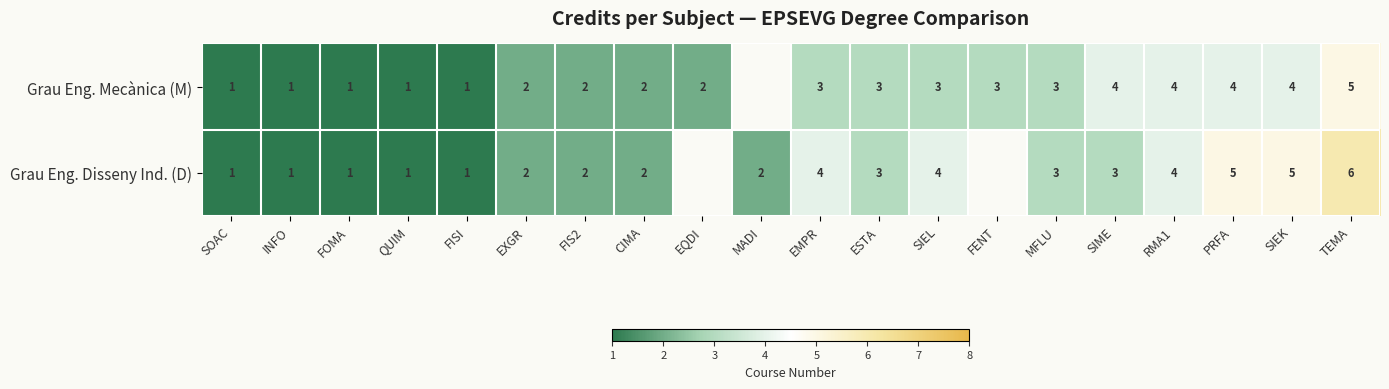

What is the sum of the Grau Eng. Disseny Ind. (D) values at SIME and PRFA?

8